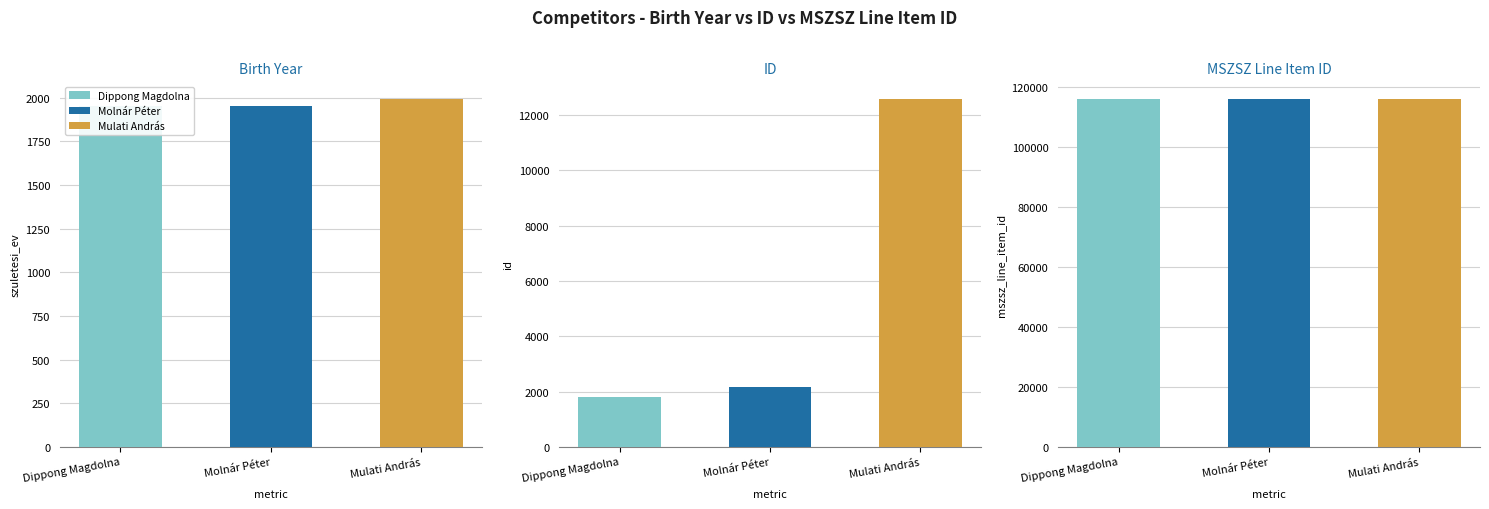

Reading left to right, list all the values displayed in this chart.

szuletesi_ev: Dippong Magdolna=1950	Molnár Péter=1952	Mulati András=1994
id: Dippong Magdolna=1787	Molnár Péter=2154	Mulati András=12588
mszsz_line_item_id: Dippong Magdolna=116079	Molnár Péter=116079	Mulati András=116080